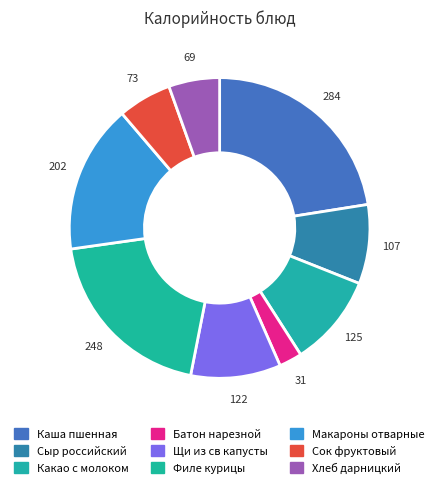

Count the number of slices in the pie.

9